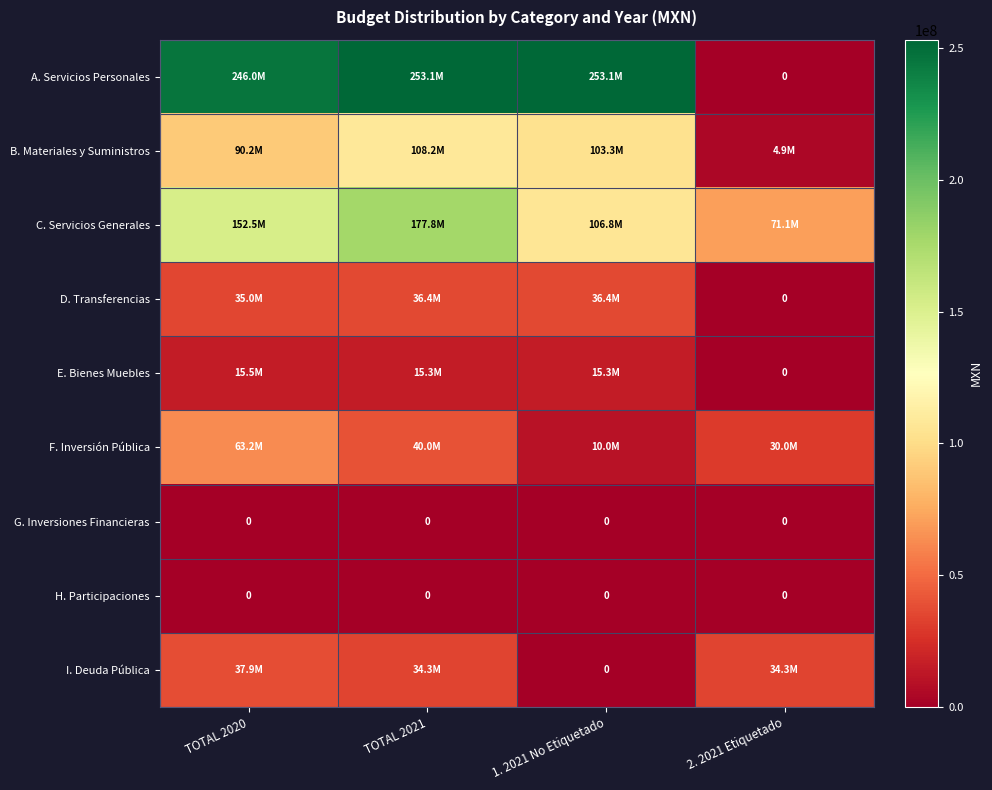

What is the total value across all series at TOTAL 2021?

665157635.9